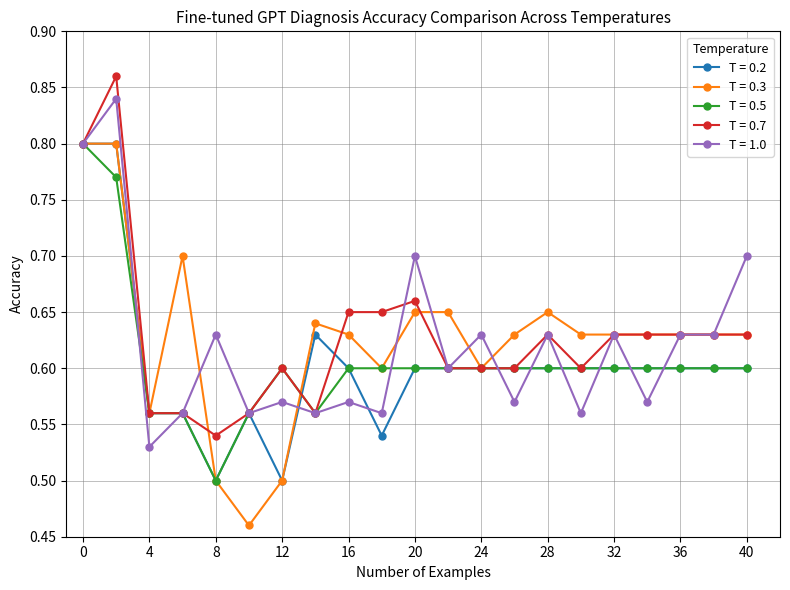

True or false: T = 0.2 has more than 0 interior local peaks.

True